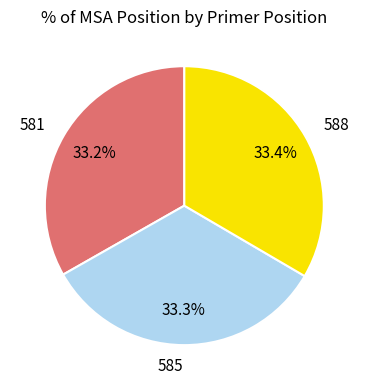

Approximately how many times larger is the value at 581 compared to 585?

1.0